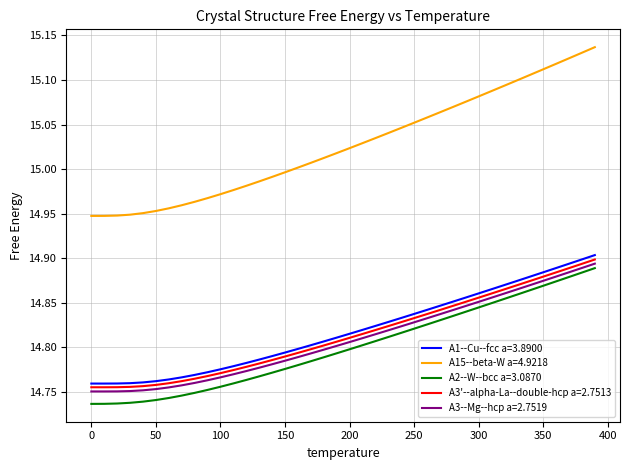

What are all the series names shown in the legend?

A1--Cu--fcc a=3.8900, A15--beta-W a=4.9218, A2--W--bcc a=3.0870, A3'--alpha-La--double-hcp a=2.7513, A3--Mg--hcp a=2.7519